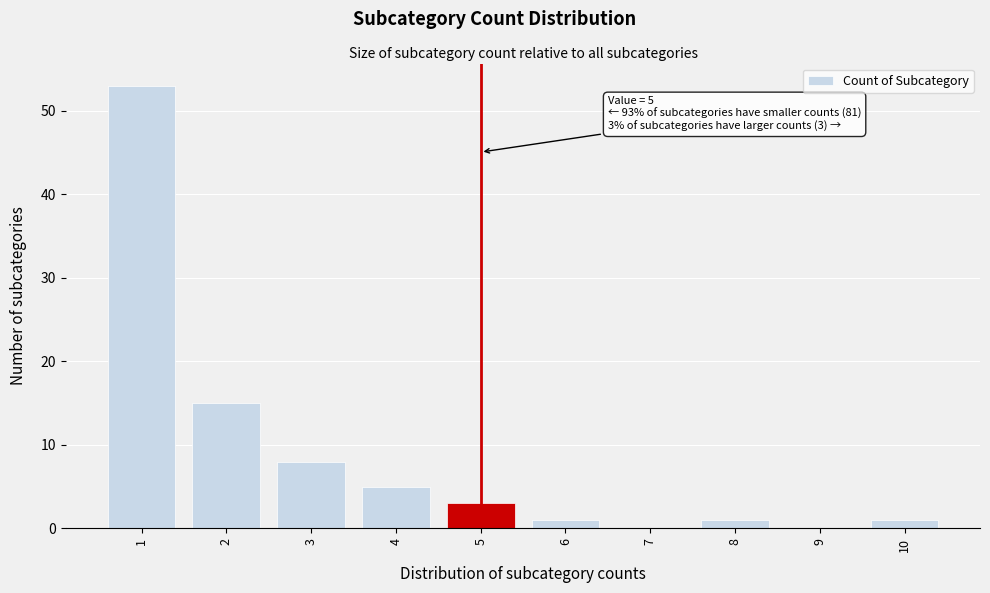

Which range on the x-axis has the tallest bar?

0.5 to 1.5